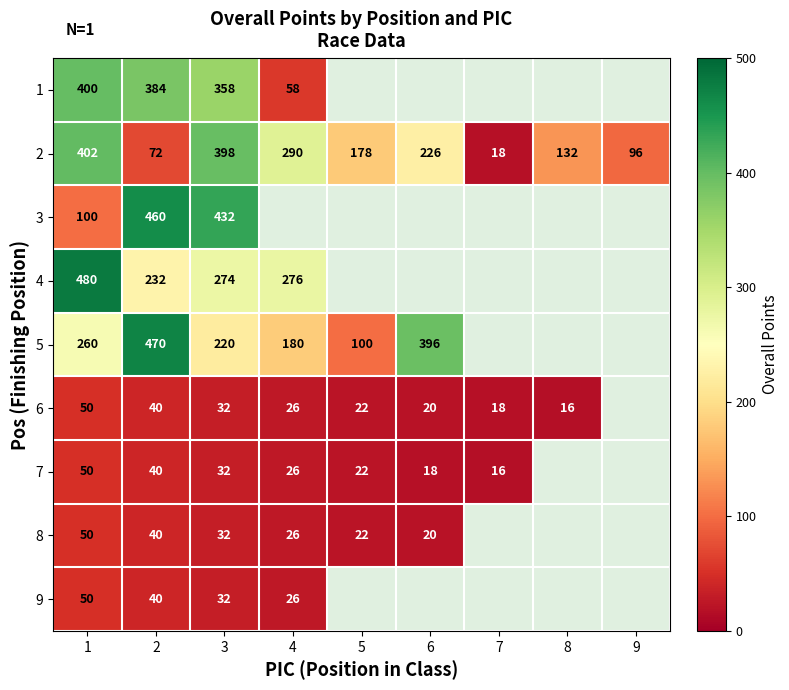

What is the total value across all series at 1?

1842